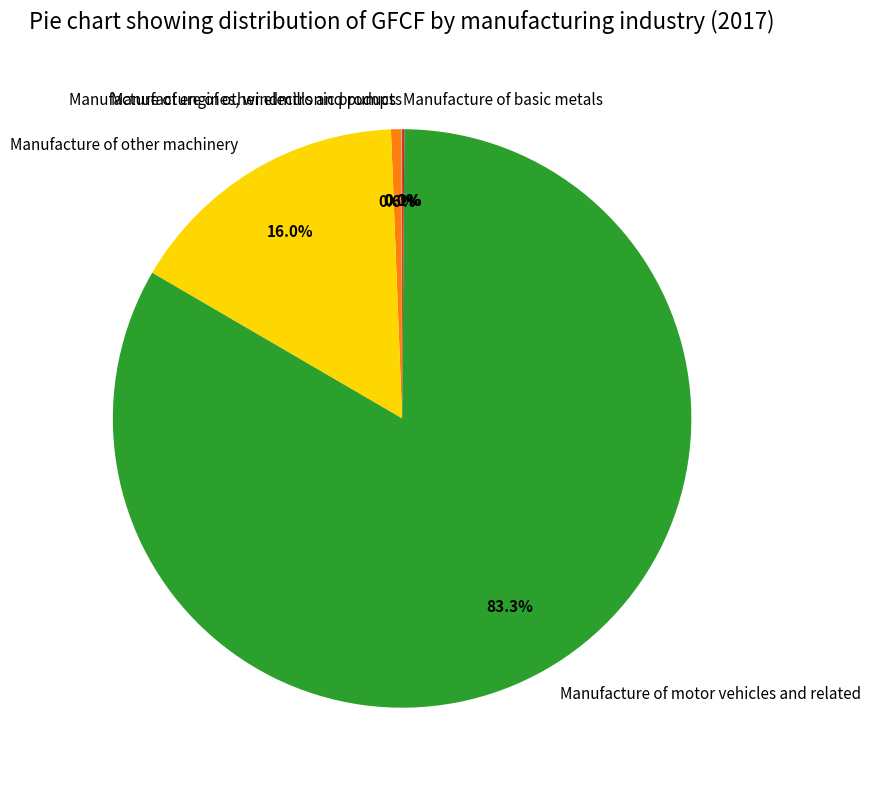

To the nearest percent, what portion does Manufacture of other machinery represent?

16%